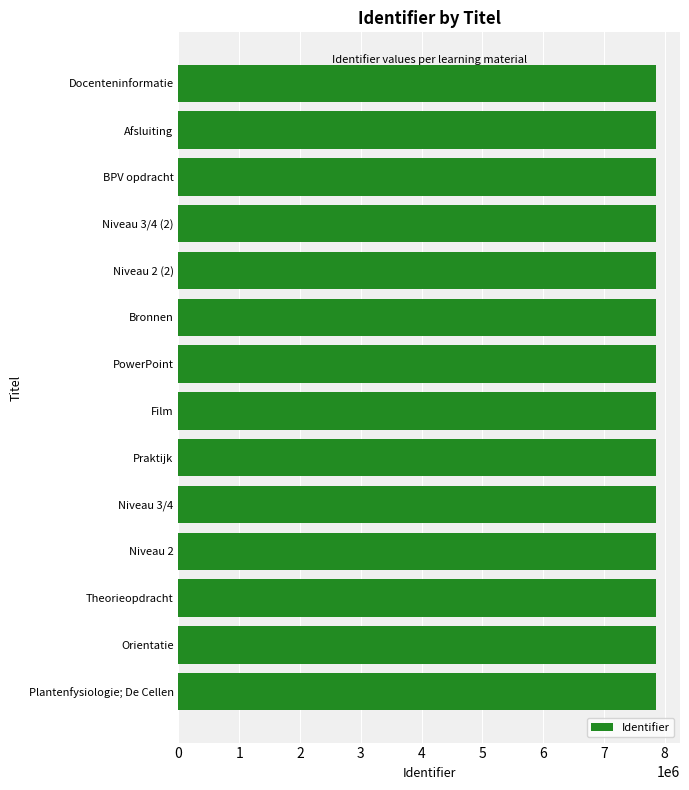

Is it true that the value at Plantenfysiologie; De Cellen is 13157310?

False